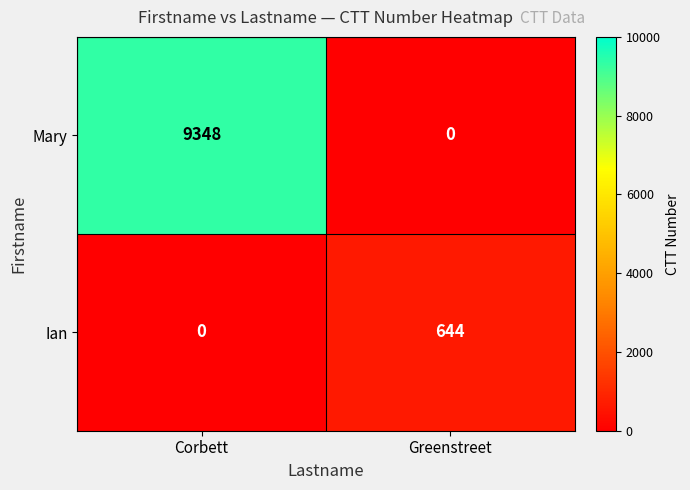

Which category has the highest value in the Ian series?

Greenstreet